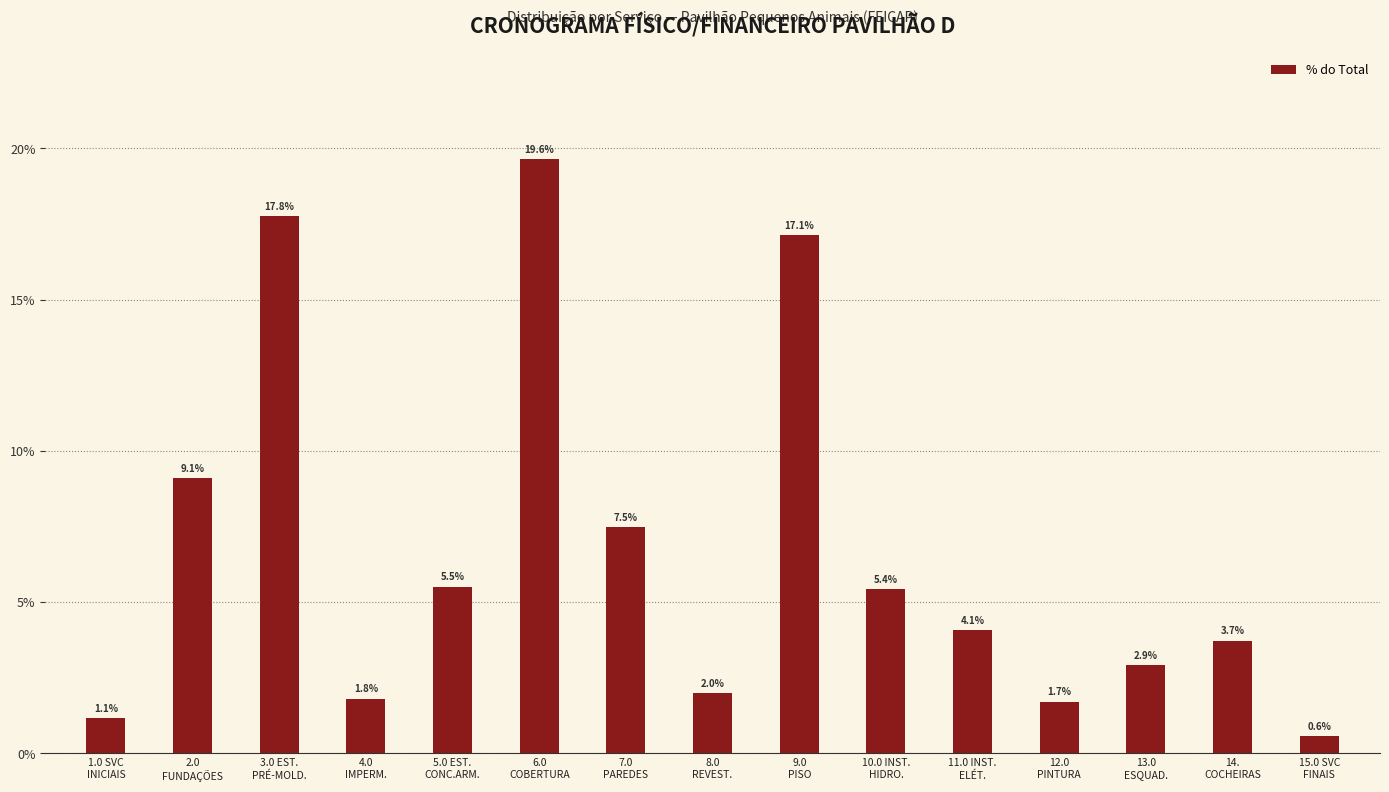

What is the approximate value at 12.0
PINTURA?

1.7